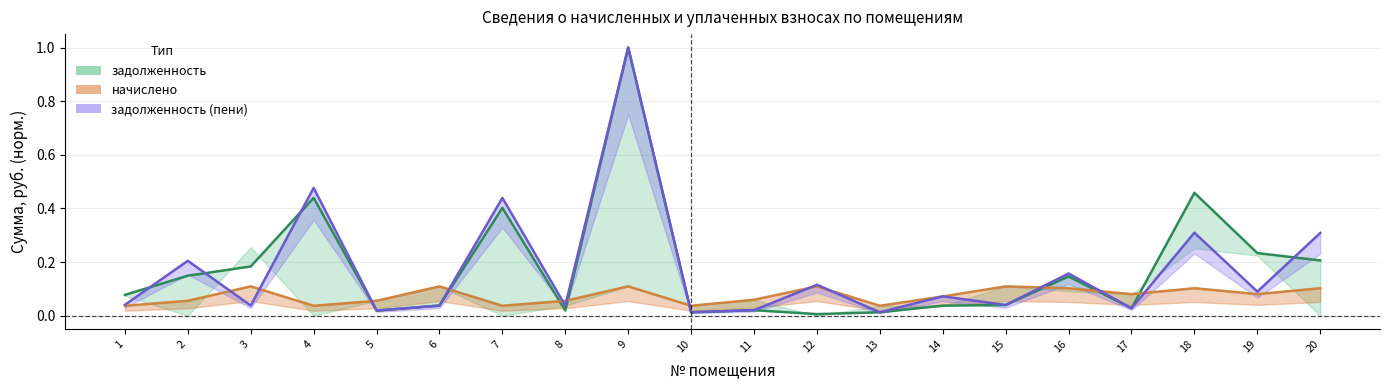

How many intersections are there between задолженность and задолженность (пени)?

4